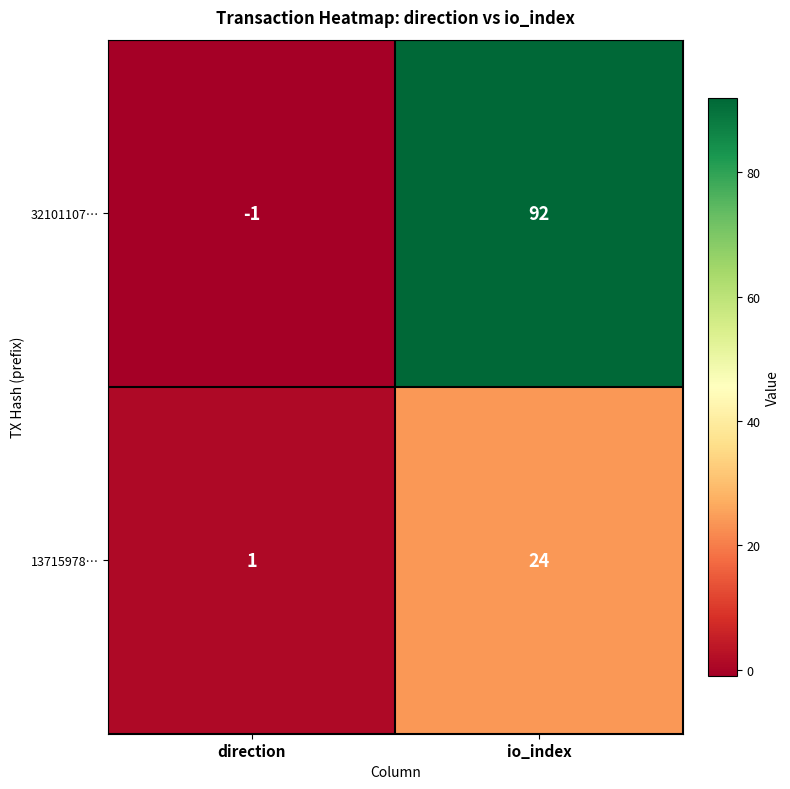

What is the smallest value displayed?

-1